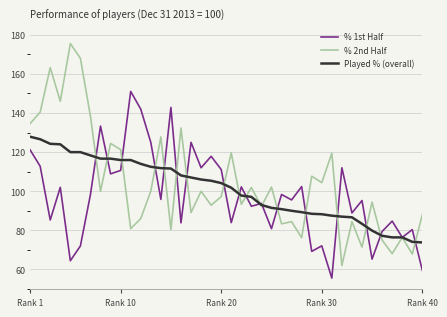

Rank the series by their maximum value, from lowest to highest.

Played % (overall), % 1st Half, % 2nd Half